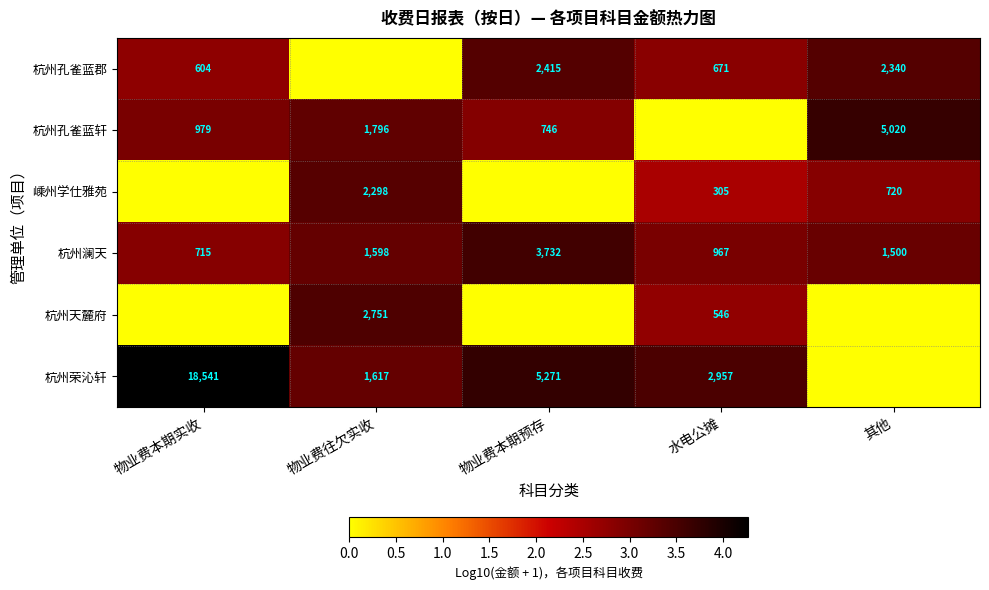

What is the spread (max minus min) of values at 其他?

3.7